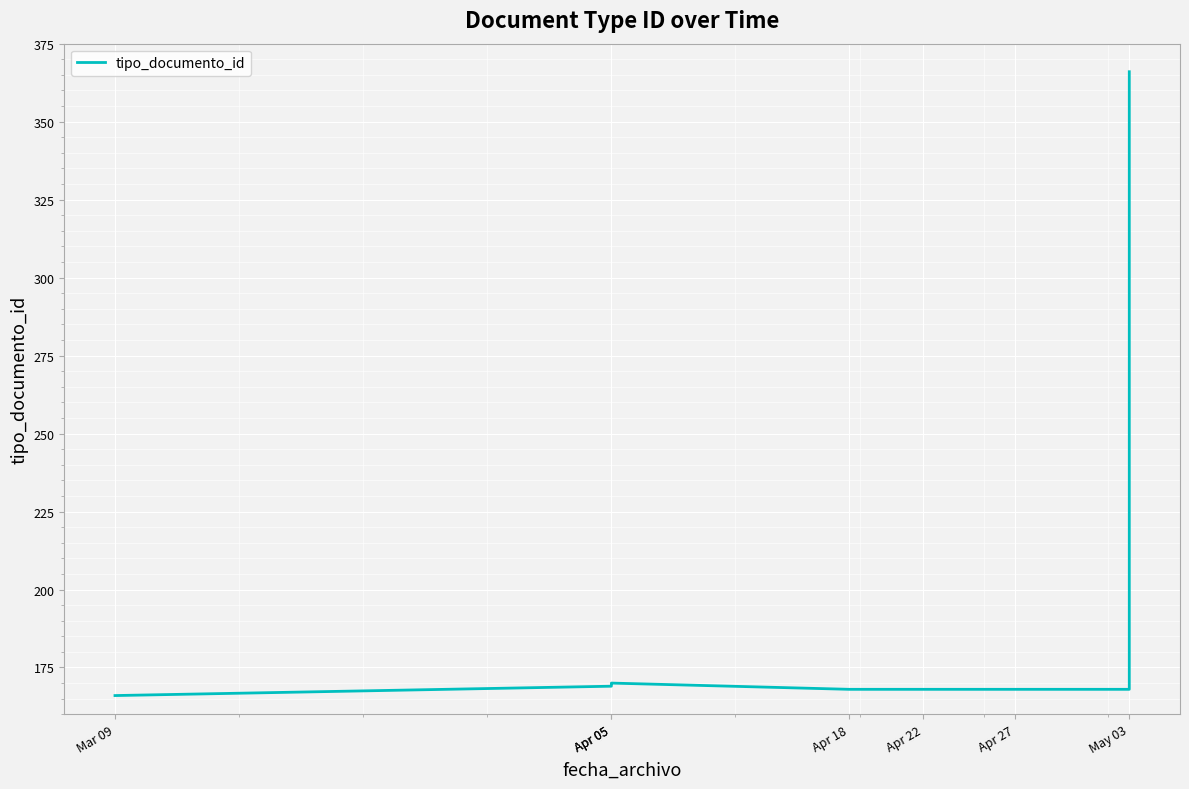

What value does the data have at Apr 27?

168